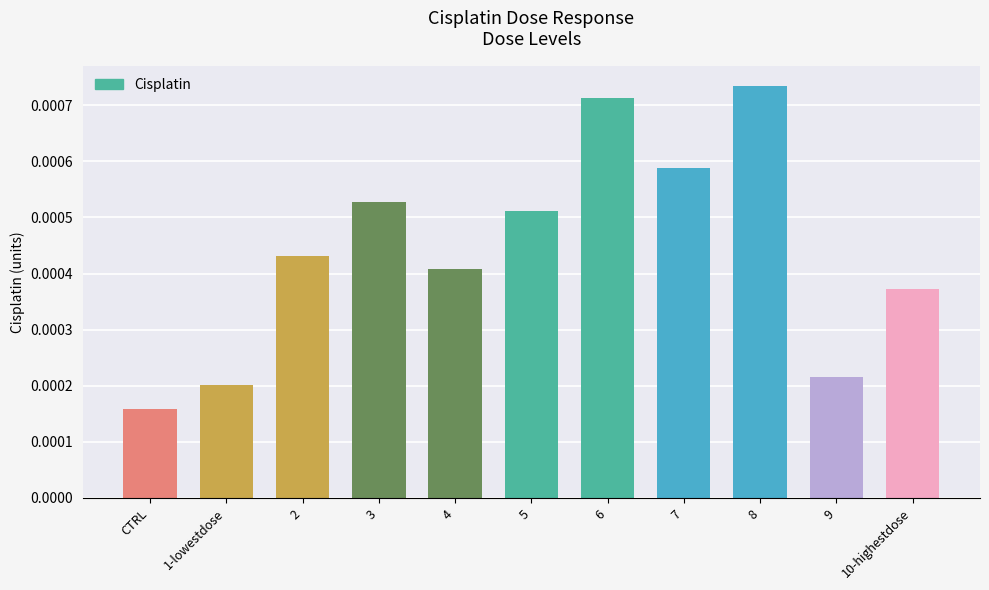

At which category does the chart reach its peak across all series?

8